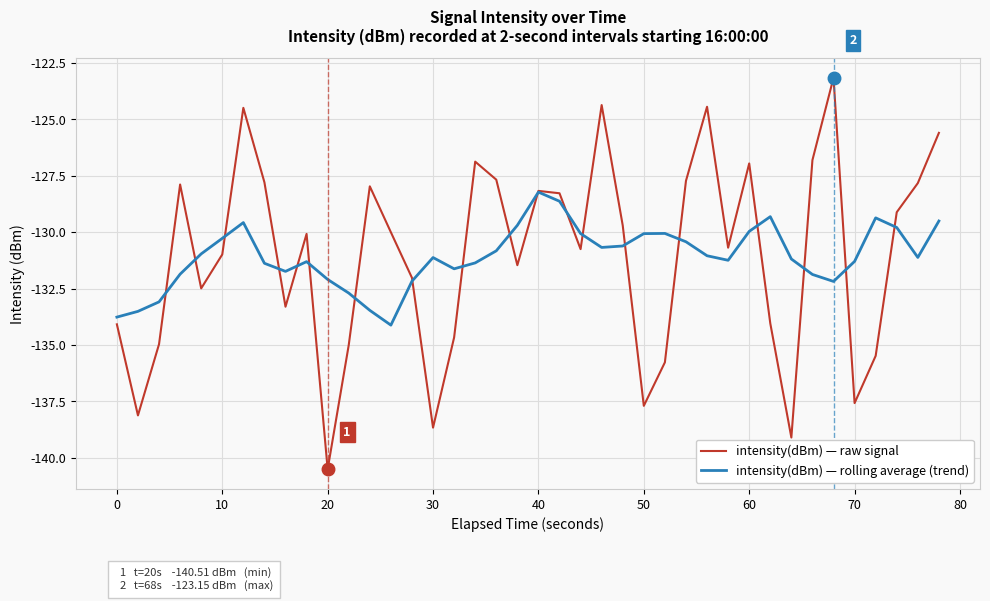

Which series has the largest range (max minus min)?

intensity(dBm) — raw signal